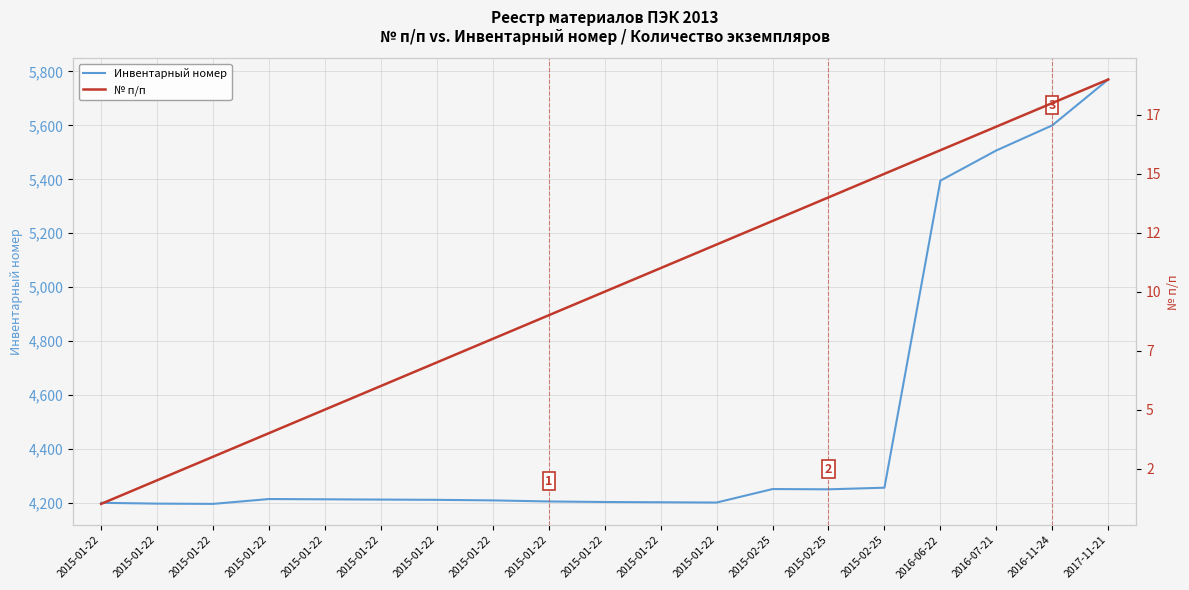

What is the difference between the maximum and second lowest values in the № п/п series?

17